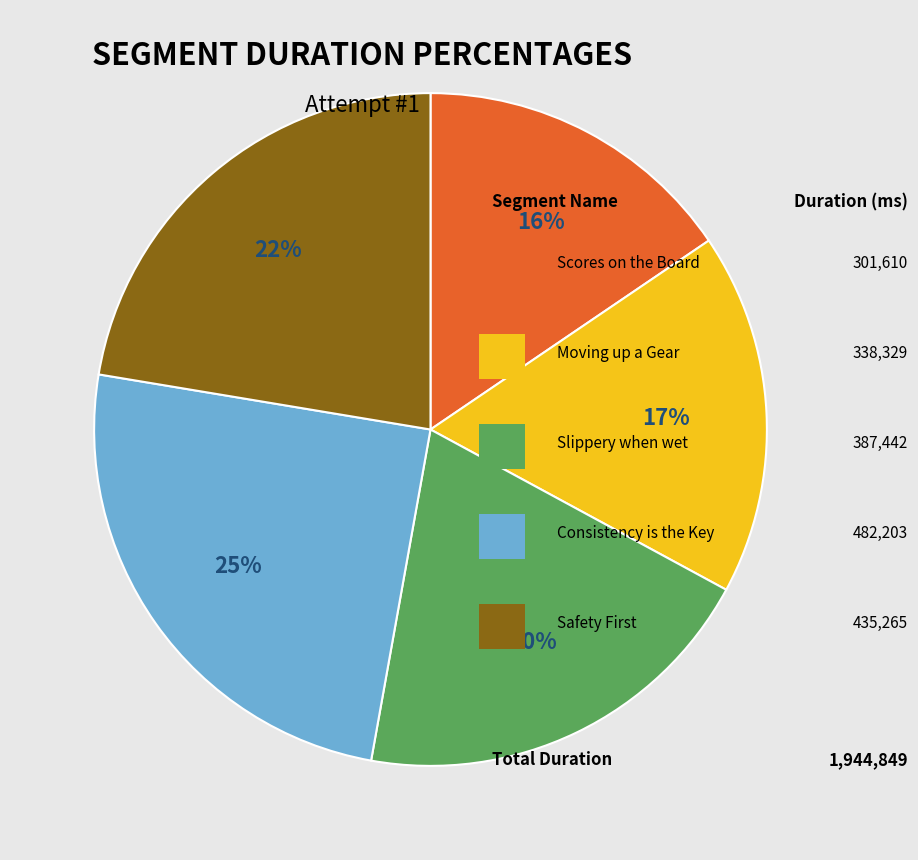

How many segments does this pie chart have?

5